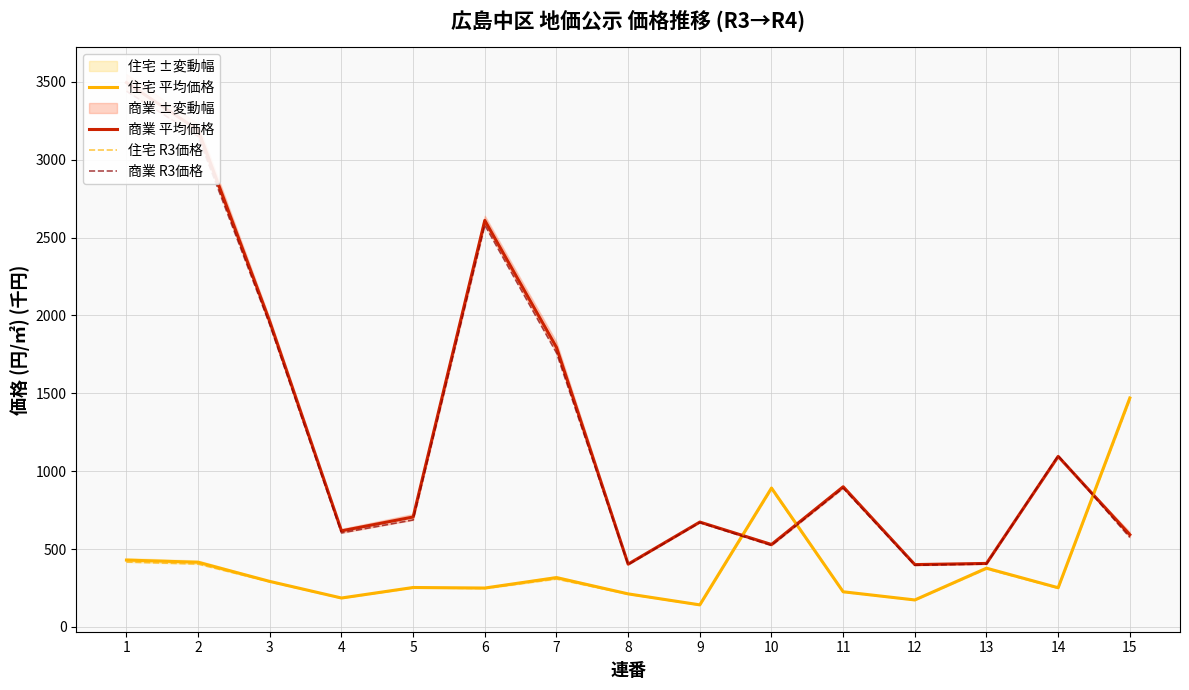

What is the value of the 住宅 R3価格 point at the 1st from the left?

417.0